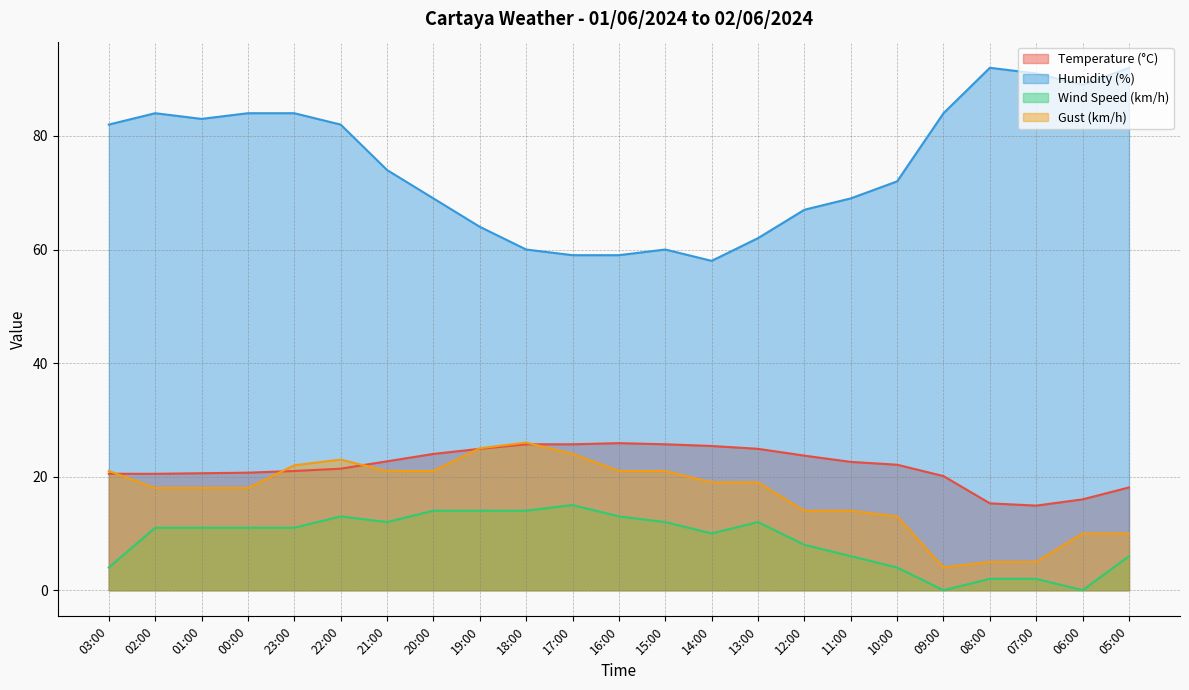

How many interior local peaks does the Gust (km/h) series have?

2